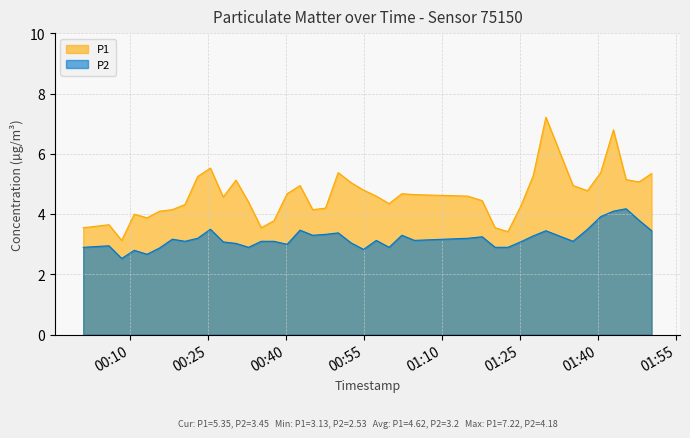

Is the value of P2 at 2023-07-29T01:02:18 greater than the value of P1 at 2023-07-29T00:13:15?

No